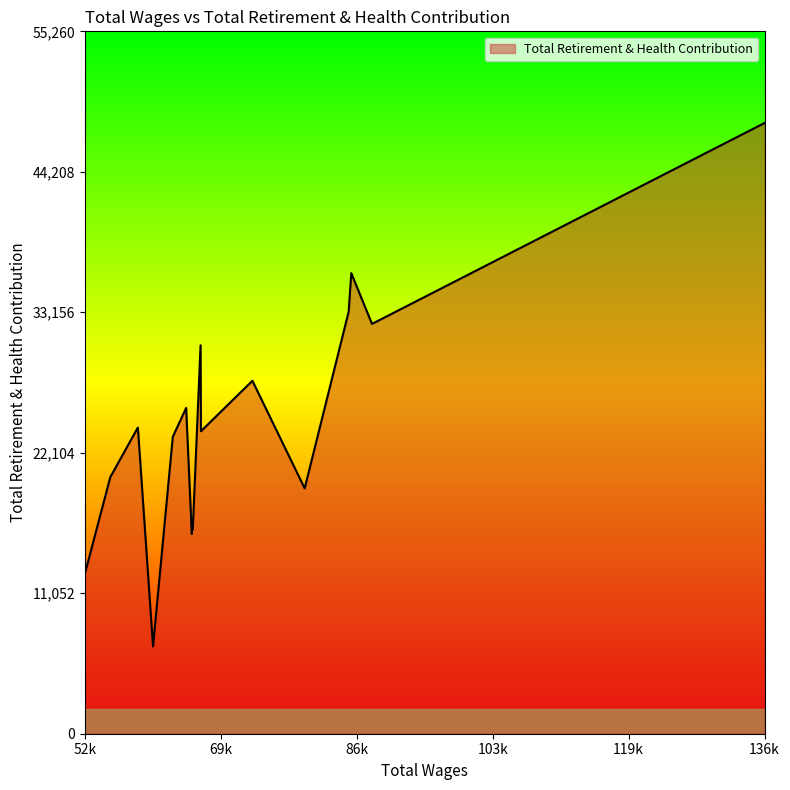

How many values are below 24076?

10